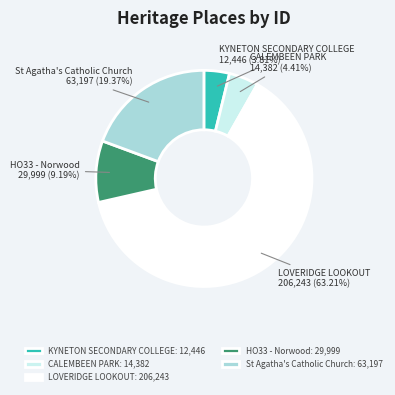

What is the largest slice in the pie chart?

LOVERIDGE LOOKOUT